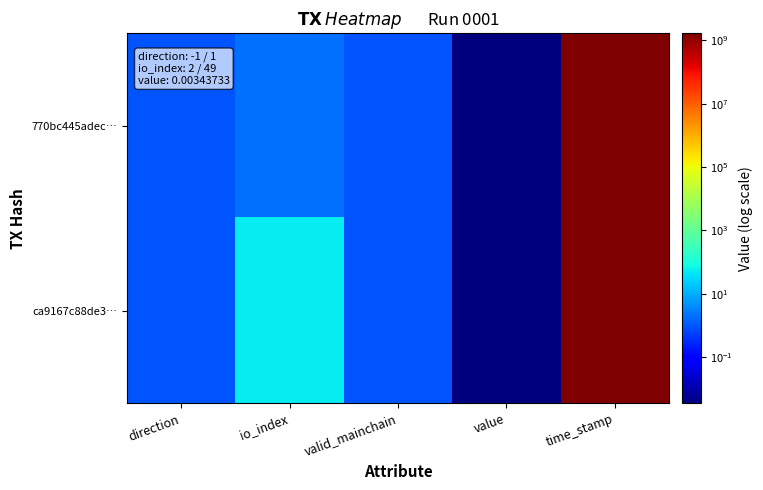

Reading left to right, list all the values displayed in this chart.

770bc445adec…: direction=1.0	io_index=2.0	valid_mainchain=1.0	value=0.0	time_stamp=1658451113.0
ca9167c88de3…: direction=1.0	io_index=49.0	valid_mainchain=1.0	value=0.0	time_stamp=1658450842.0